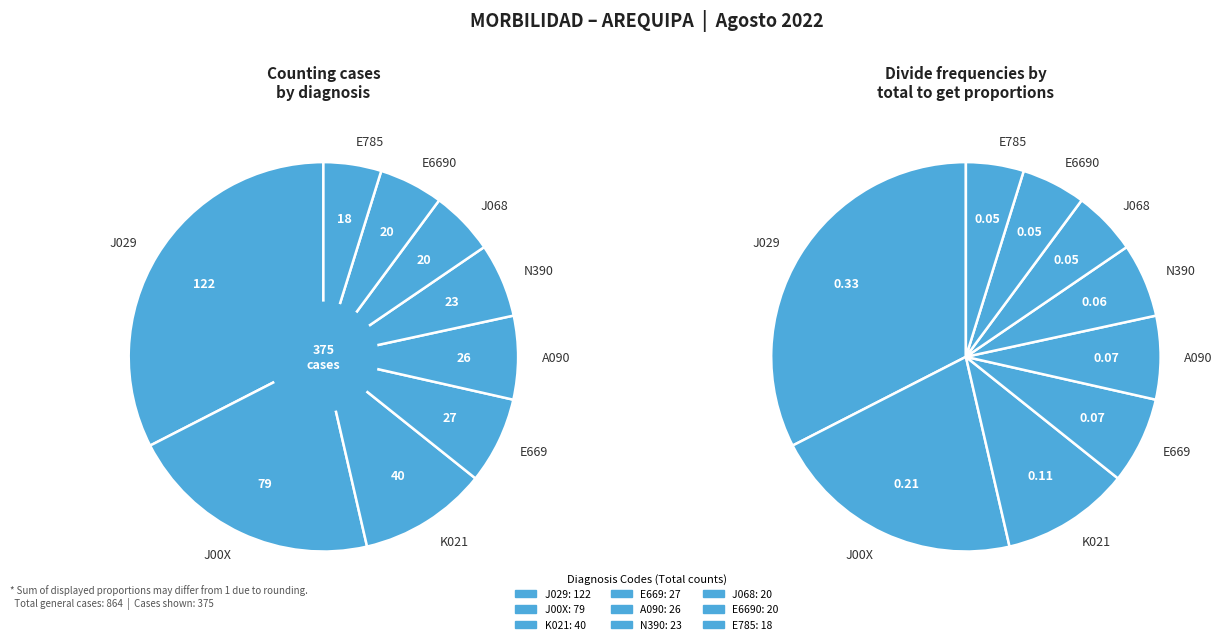

Is the sum of N390 - Infeccion Vias Urinarias and E785 - Hiperlipidemia greater than half?

No